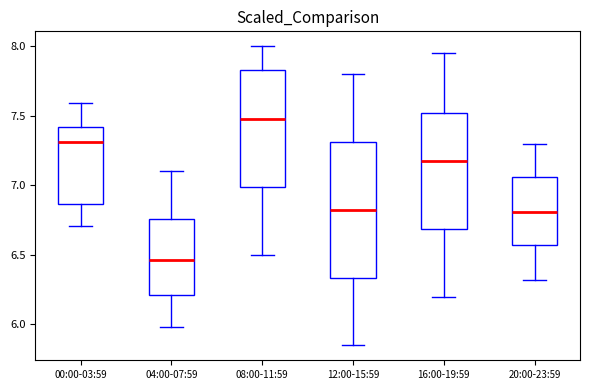

Where is the upper edge of the box for 20:00-23:59 on the y-axis? The values are not printed on the chart, so give them approximately, as read against the axis.

7.05